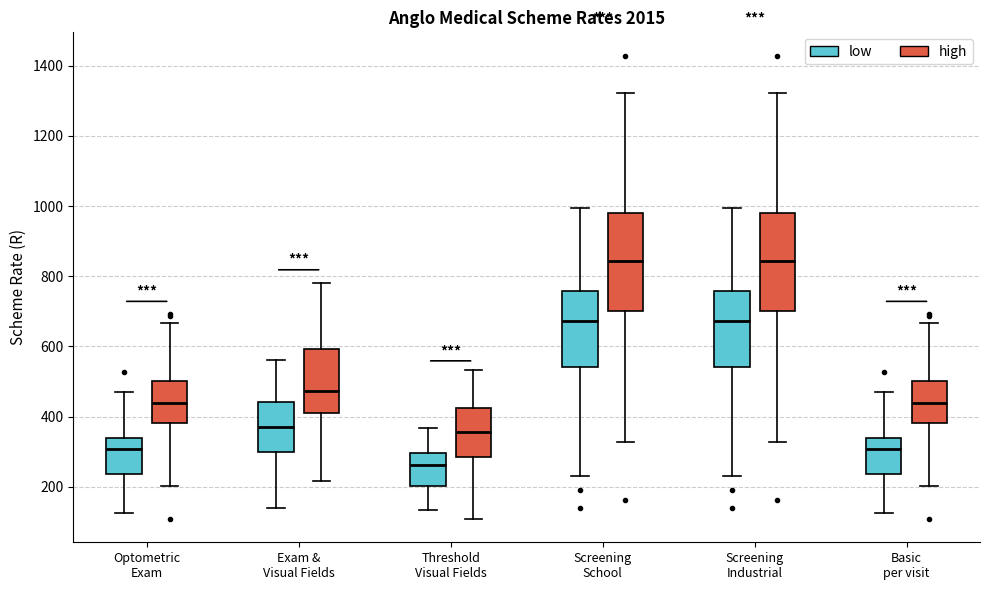

Reading left to right, read every box against the y-axis: the position of its median line, the range the box covers, and the ends of its whiskers. The values are not printed on the chart, so give them approximately, as read against the axis.

Optometric Exam (low): median 300, box 240 to 340, whiskers 120 to 460
Optometric Exam (high): median 440, box 380 to 500, whiskers 200 to 660
Exam & Visual Fields (low): median 380, box 300 to 440, whiskers 140 to 560
Exam & Visual Fields (high): median 480, box 400 to 600, whiskers 220 to 780
Threshold Visual Fields (low): median 260, box 200 to 300, whiskers 140 to 360
Threshold Visual Fields (high): median 360, box 280 to 420, whiskers 100 to 540
Screening School (low): median 680, box 540 to 760, whiskers 240 to 1000
Screening School (high): median 840, box 700 to 980, whiskers 320 to 1320
Screening Industrial (low): median 680, box 540 to 760, whiskers 240 to 1000
Screening Industrial (high): median 840, box 700 to 980, whiskers 320 to 1320
Basic per visit (low): median 300, box 240 to 340, whiskers 120 to 460
Basic per visit (high): median 440, box 380 to 500, whiskers 200 to 660